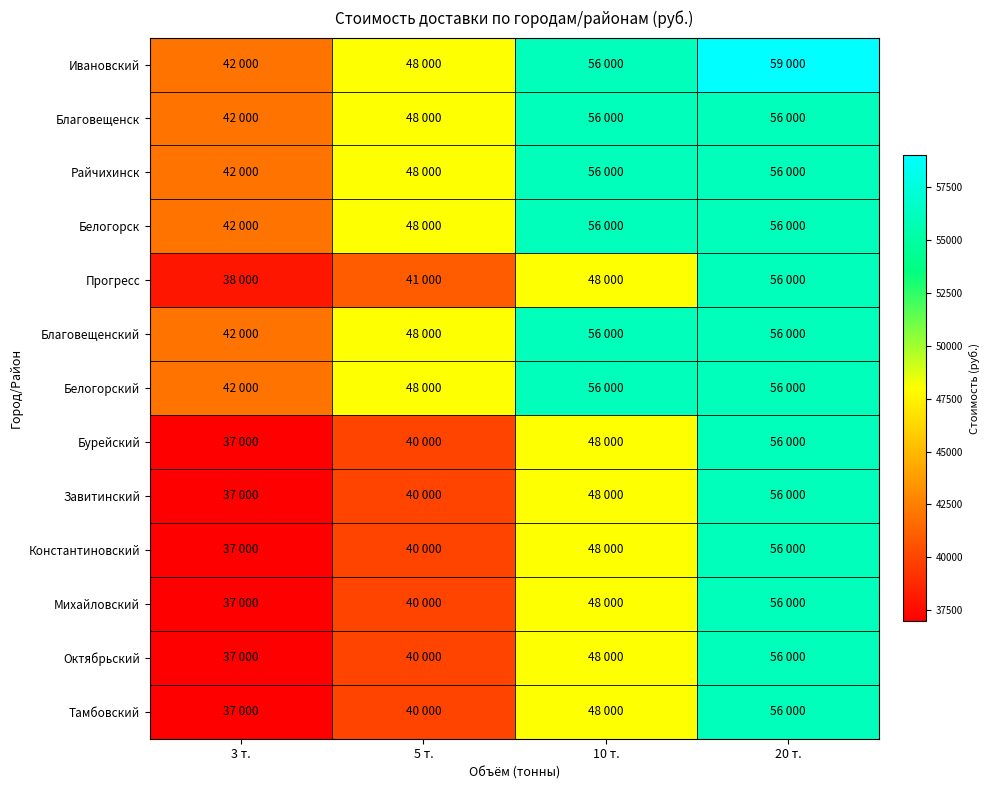

Which series has the largest range (max minus min)?

Бурейский